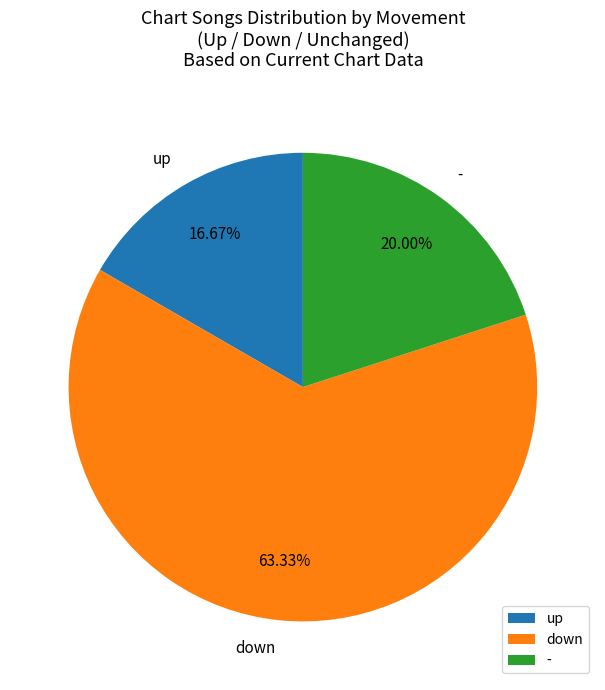

How many segments does this pie chart have?

3